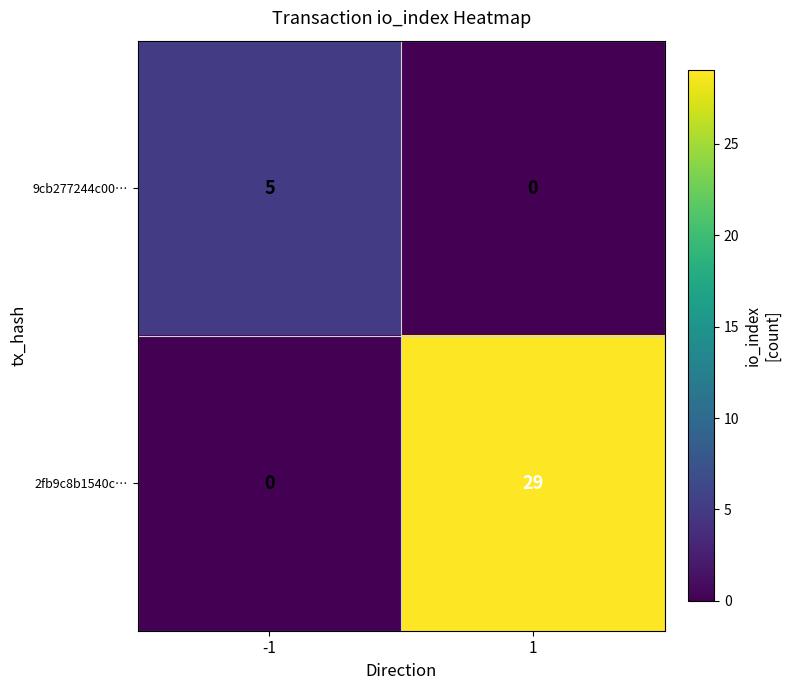

How many series are shown in this chart?

2